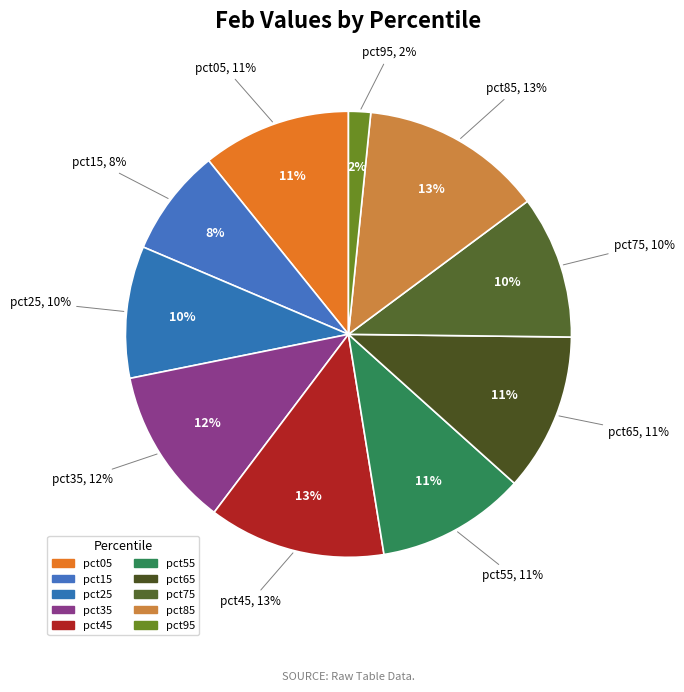

To the nearest percent, what is the combined percentage of pct65 and pct85?

25%